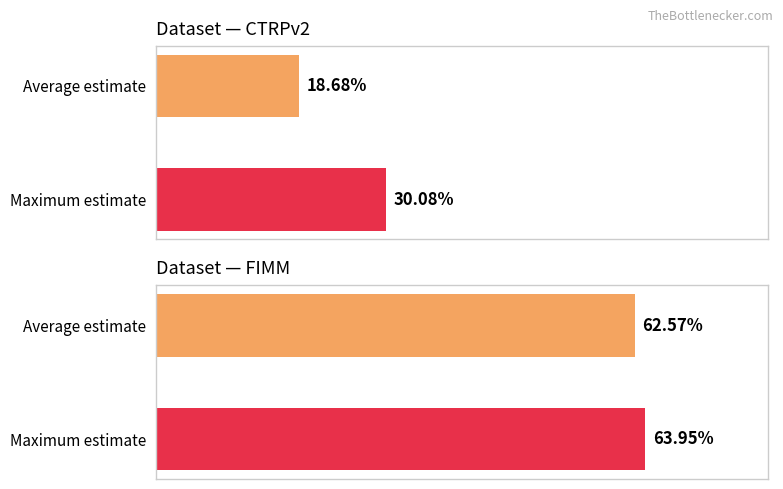

Is the value of FIMM (top estimate dataset) at Average estimate greater than the value of CTRPv2 (top dataset) at Average estimate?

Yes